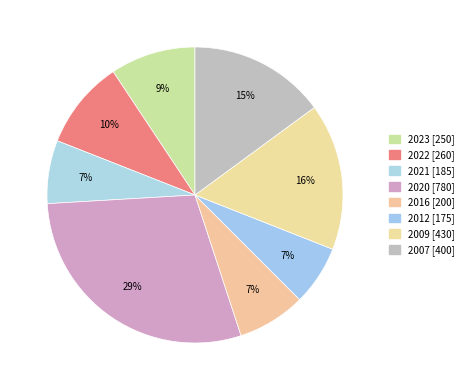

How many segments does this pie chart have?

8